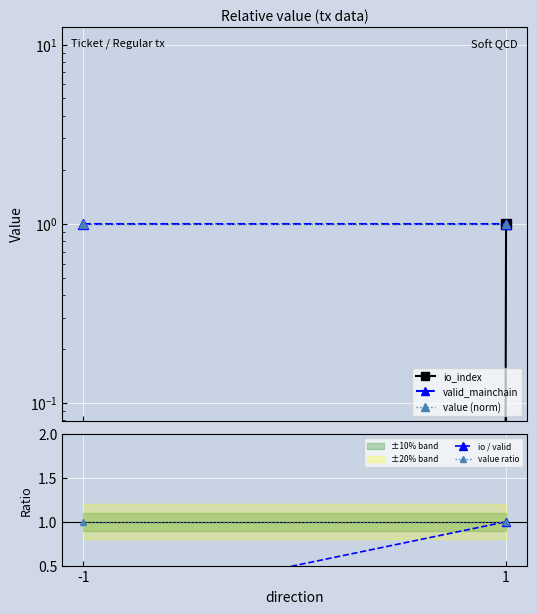

At which label does io_index reach its peak?

1